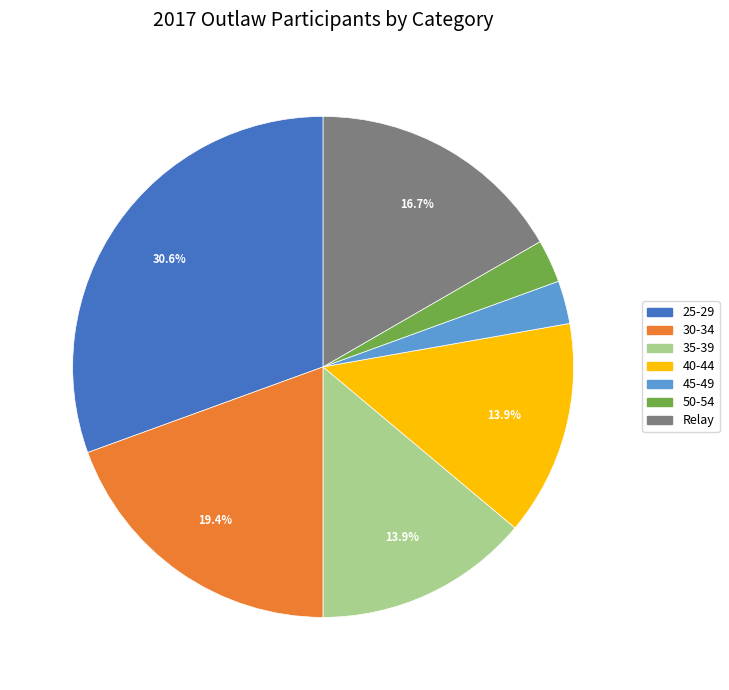

How many segments does this pie chart have?

7